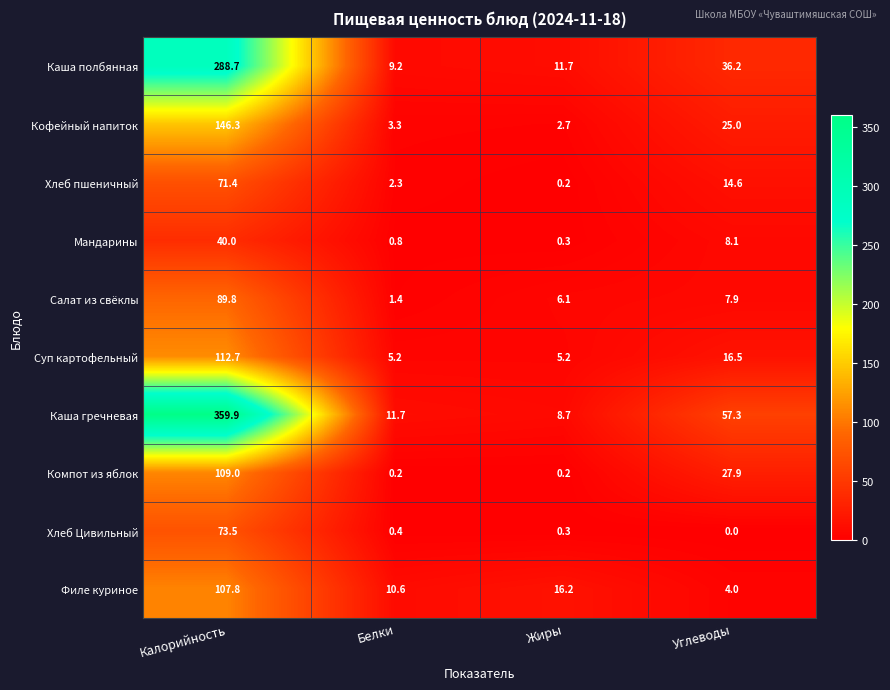

Between Калорийность and Жиры, which series saw the biggest shift?

Каша гречневая